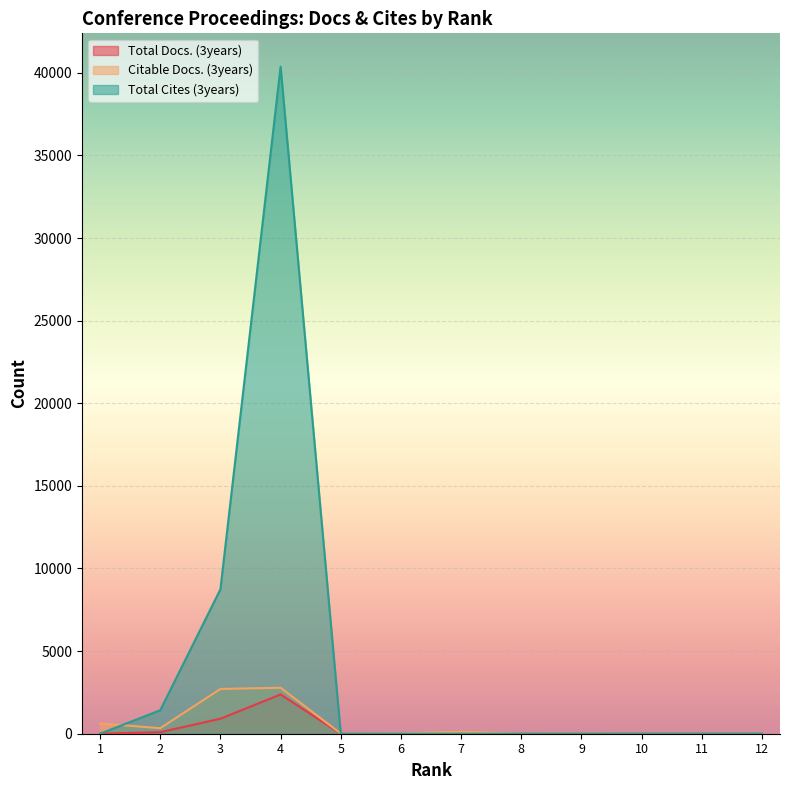

Which series ends up on top after the final intersection of Citable Docs. (3years) and Total Cites (3years)?

Citable Docs. (3years)